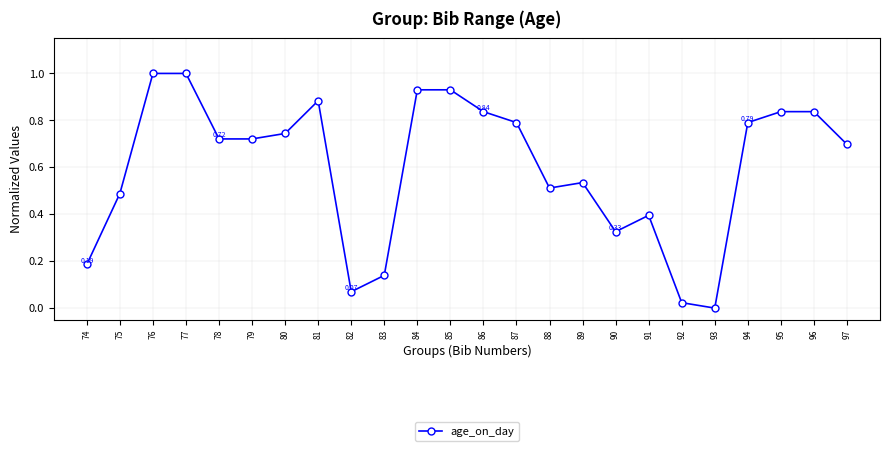

How many lines are shown in the chart?

1